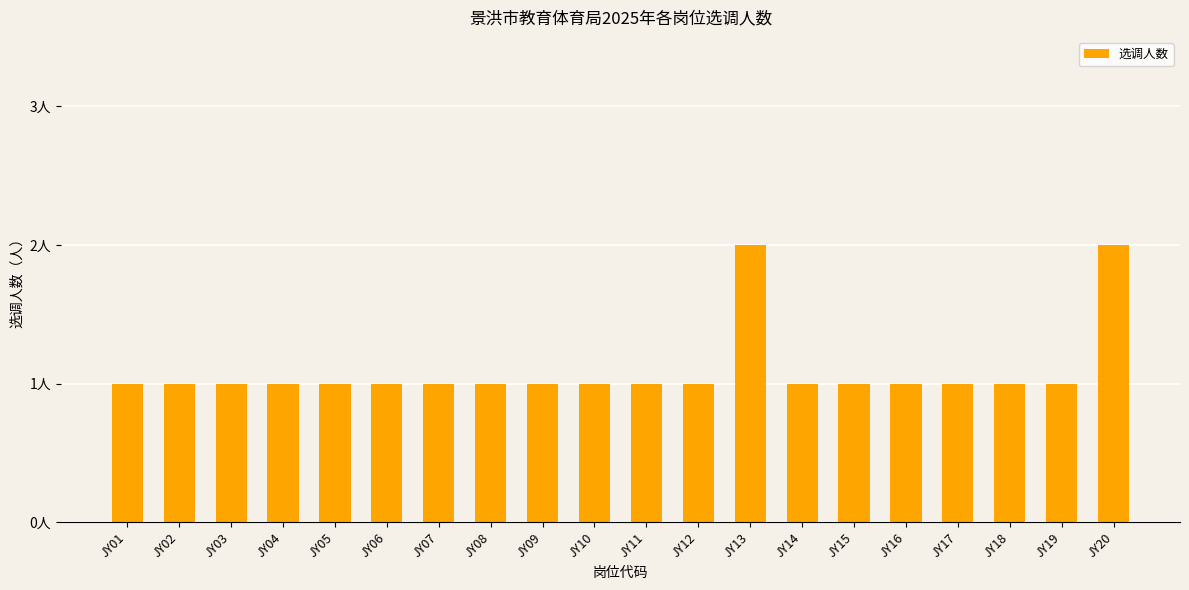

List the labels in order of value, smallest first.

JY01, JY02, JY03, JY04, JY05, JY06, JY07, JY08, JY09, JY10, JY11, JY12, JY14, JY15, JY16, JY17, JY18, JY19, JY13, JY20